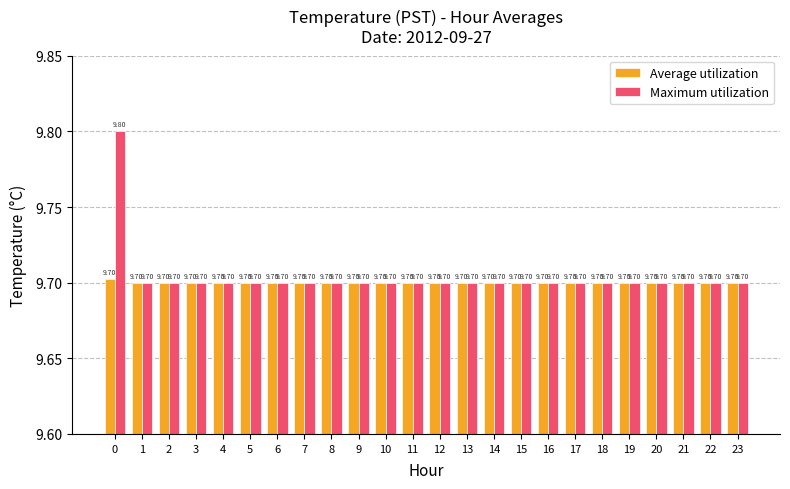

What is the sum of all Maximum utilization values?

232.9